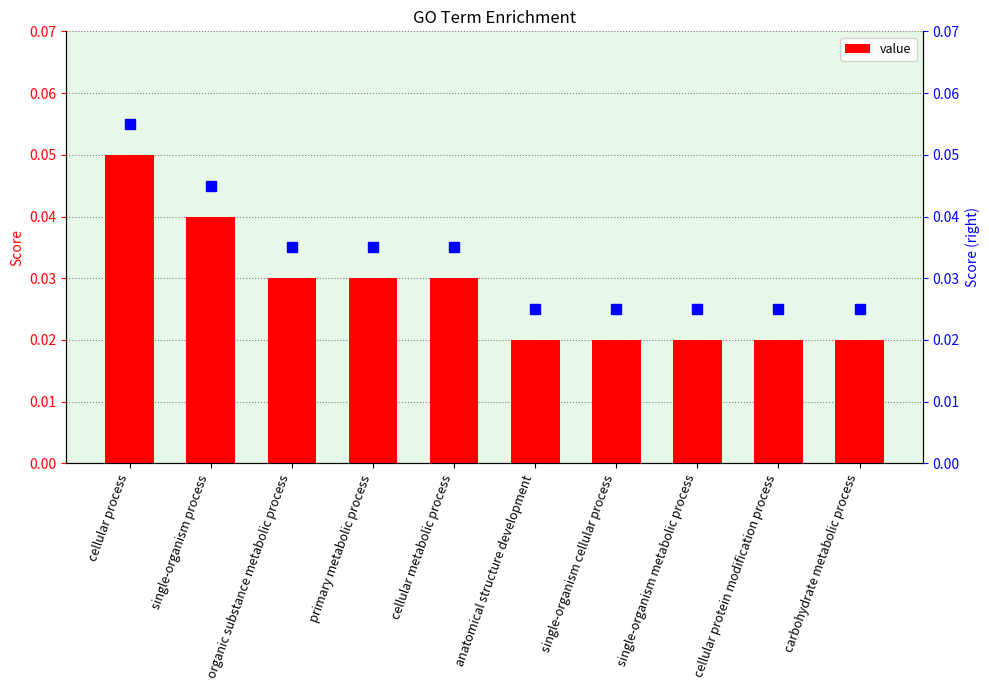

Reading left to right, list all the values displayed in this chart.

0.1	0.0	0.0	0.0	0.0	0.0	0.0	0.0	0.0	0.0